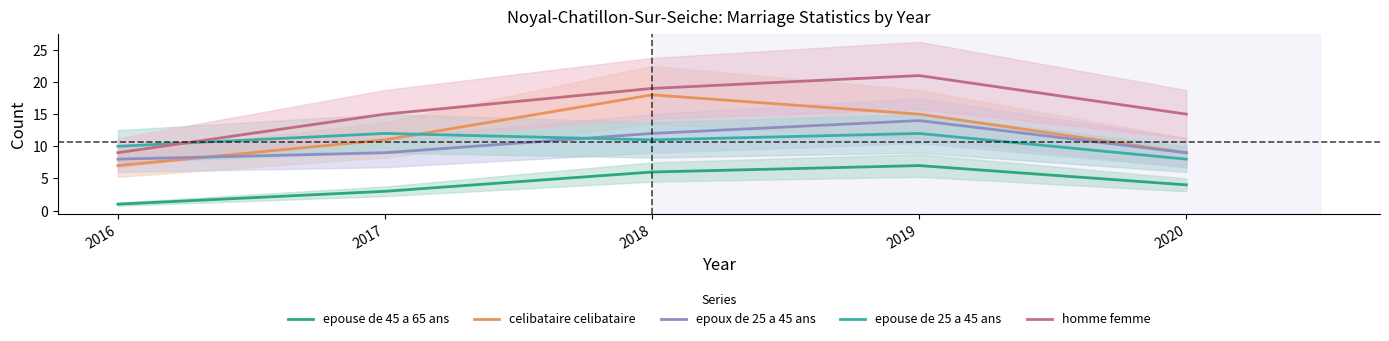

How many epouse de 45 a 65 ans values are between 3 and 6?

3